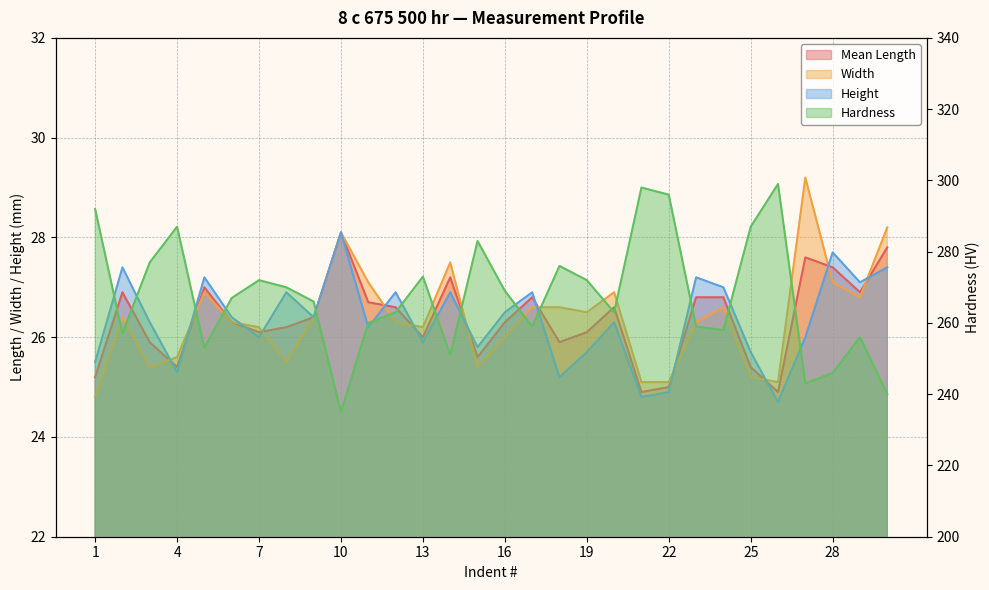

Reading left to right, transcribe all the data shown in this chart.

Mean Length: 1=25.2	2=26.9	3=25.9	4=25.4	5=27.0	6=26.3	7=26.1	8=26.2	9=26.4	10=28.1	11=26.7	12=26.6	13=26.0	14=27.2	15=25.6	16=26.3	17=26.8	18=25.9	19=26.1	20=26.6	21=24.9	22=25.0	23=26.8	24=26.8	25=25.4	26=24.9	27=27.6	28=27.4	29=26.9	30=27.8
Hardness: 1=292.0	2=257.0	3=277.0	4=287.0	5=253.0	6=267.0	7=272.0	8=270.0	9=266.0	10=235.0	11=260.0	12=263.0	13=273.0	14=251.0	15=283.0	16=269.0	17=259.0	18=276.0	19=272.0	20=263.0	21=298.0	22=296.0	23=259.0	24=258.0	25=287.0	26=299.0	27=243.0	28=246.0	29=256.0	30=240.0
Width: 1=24.8	2=26.4	3=25.4	4=25.6	5=26.9	6=26.3	7=26.2	8=25.5	9=26.4	10=28.1	11=27.1	12=26.3	13=26.2	14=27.5	15=25.4	16=26.0	17=26.6	18=26.6	19=26.5	20=26.9	21=25.1	22=25.1	23=26.3	24=26.6	25=25.2	26=25.1	27=29.2	28=27.1	29=26.8	30=28.2
Height: 1=25.5	2=27.4	3=26.3	4=25.3	5=27.2	6=26.4	7=26.0	8=26.9	9=26.4	10=28.1	11=26.2	12=26.9	13=25.9	14=26.9	15=25.8	16=26.5	17=26.9	18=25.2	19=25.7	20=26.3	21=24.8	22=24.9	23=27.2	24=27.0	25=25.7	26=24.7	27=26.0	28=27.7	29=27.1	30=27.4